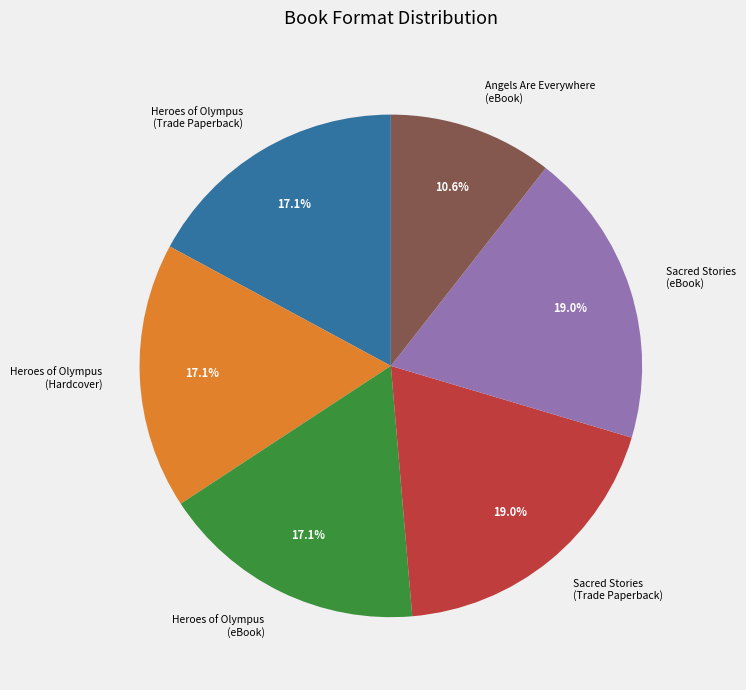

To the nearest percent, what is the difference between the Heroes of Olympus (eBook) and Sacred Stories (Trade Paperback) slice percentages?

2%